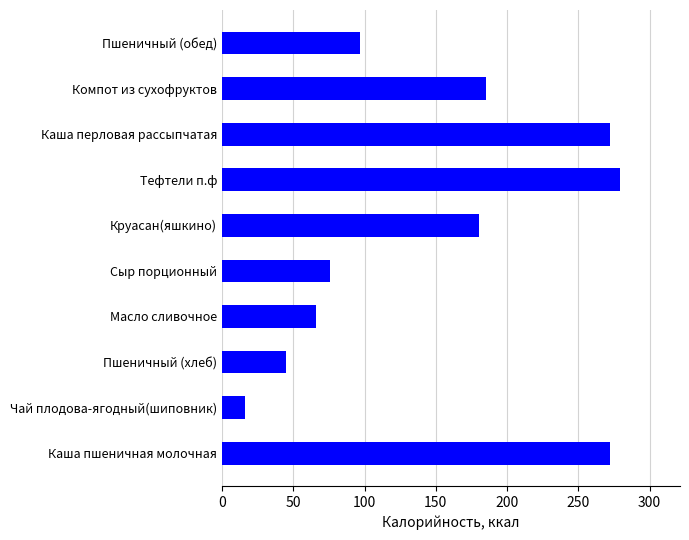

What is the sum of all values?

1488.9